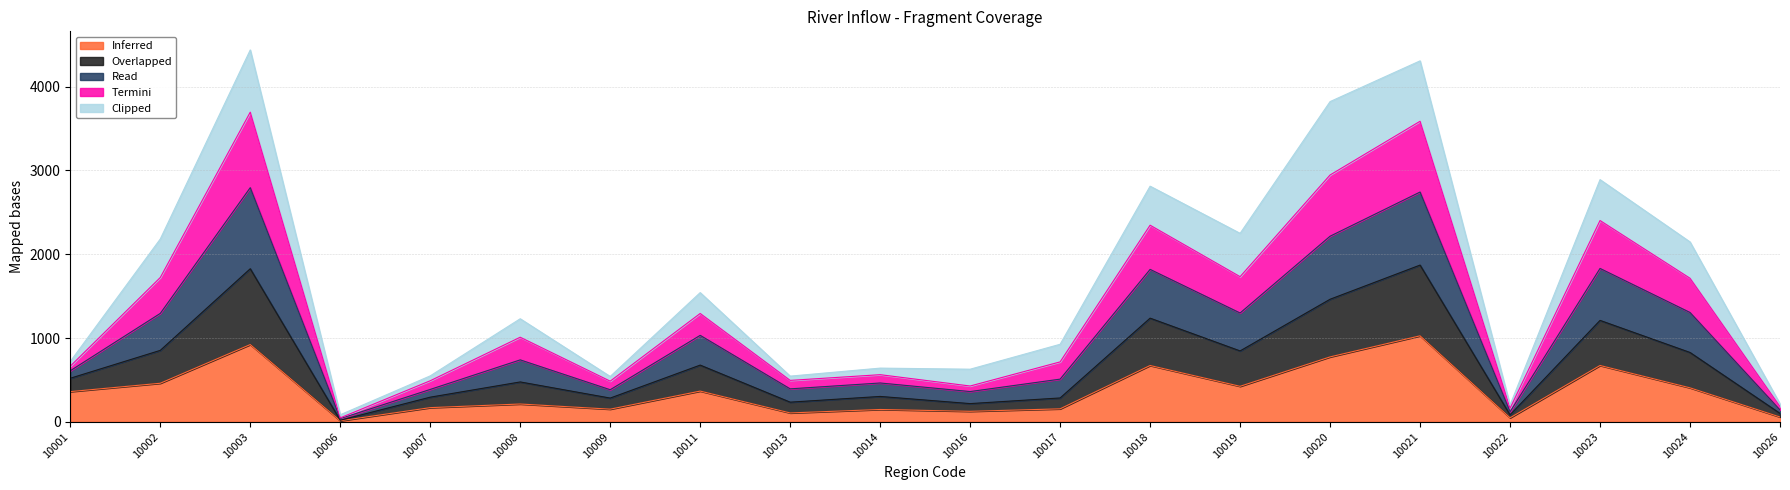

What is the highest value of the Inferred series?

1026.3